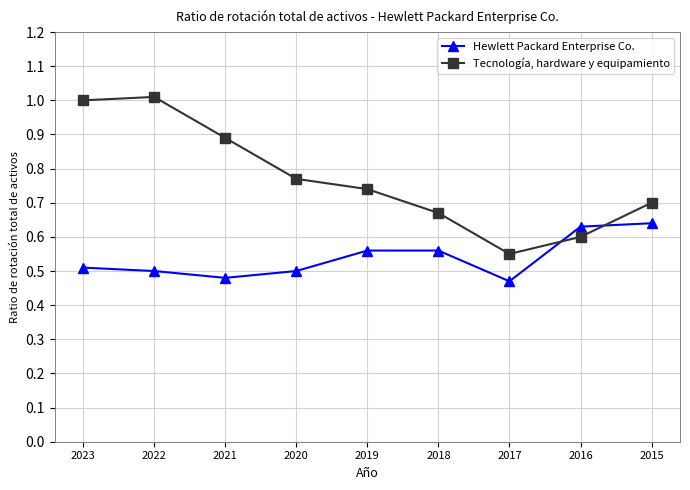

Which series has the largest total across all categories?

Tecnología, hardware y equipamiento